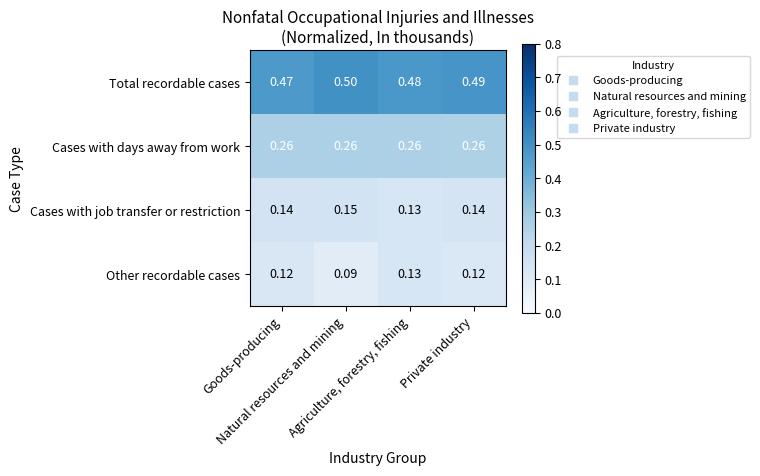

At which category is the sum across all series the highest?

Private industry